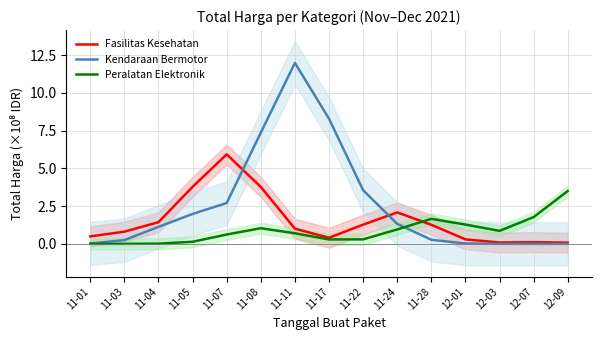

Which label corresponds to the largest value in the chart?

11-11